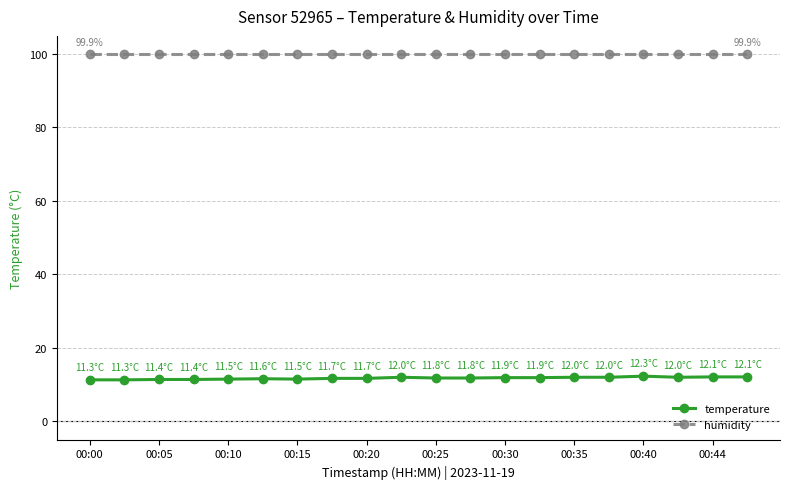

What is the smallest value displayed?

11.3